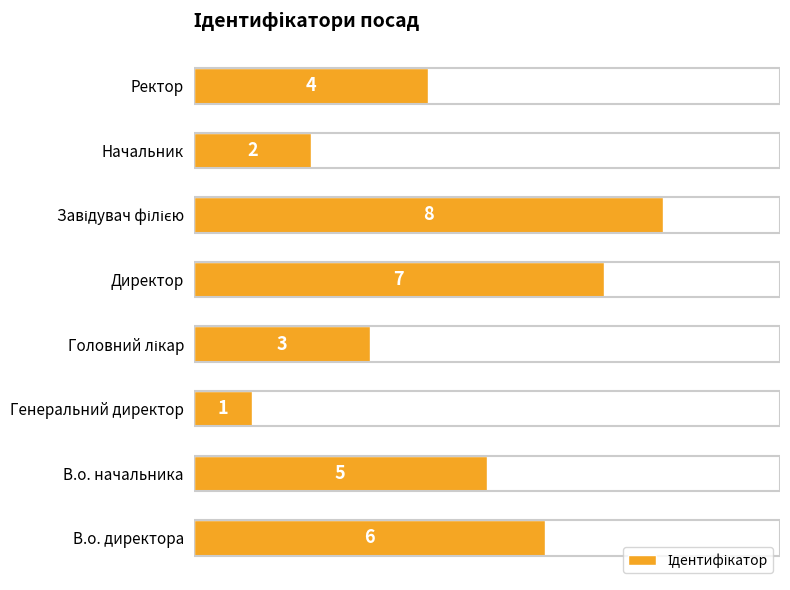

What is the ratio of the value at Ректор to the value at В.о. директора?

0.7